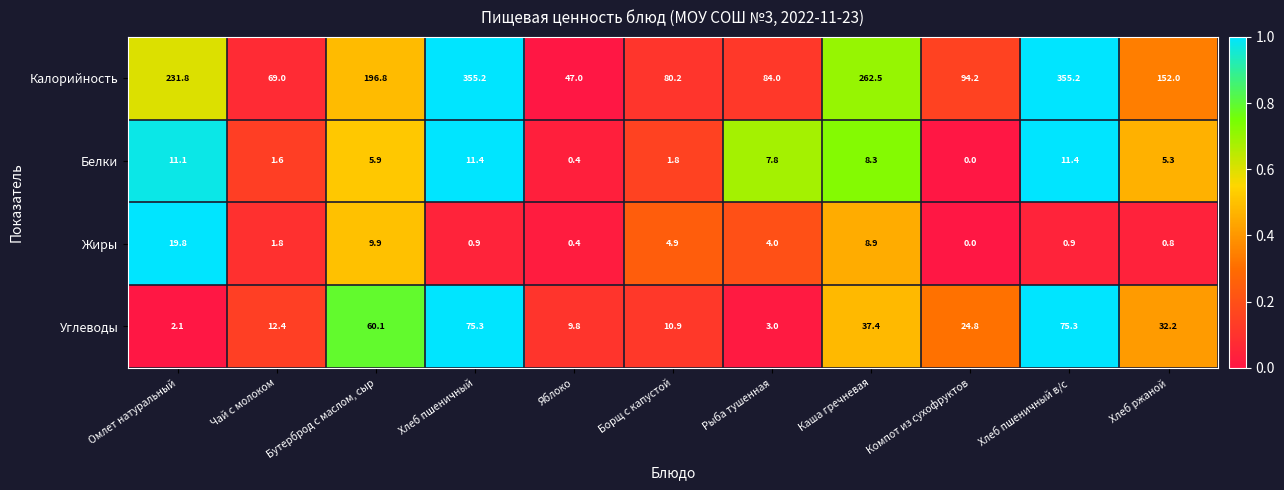

The value of Калорийность at Омлет натуральный is 49.4. True or false?

False